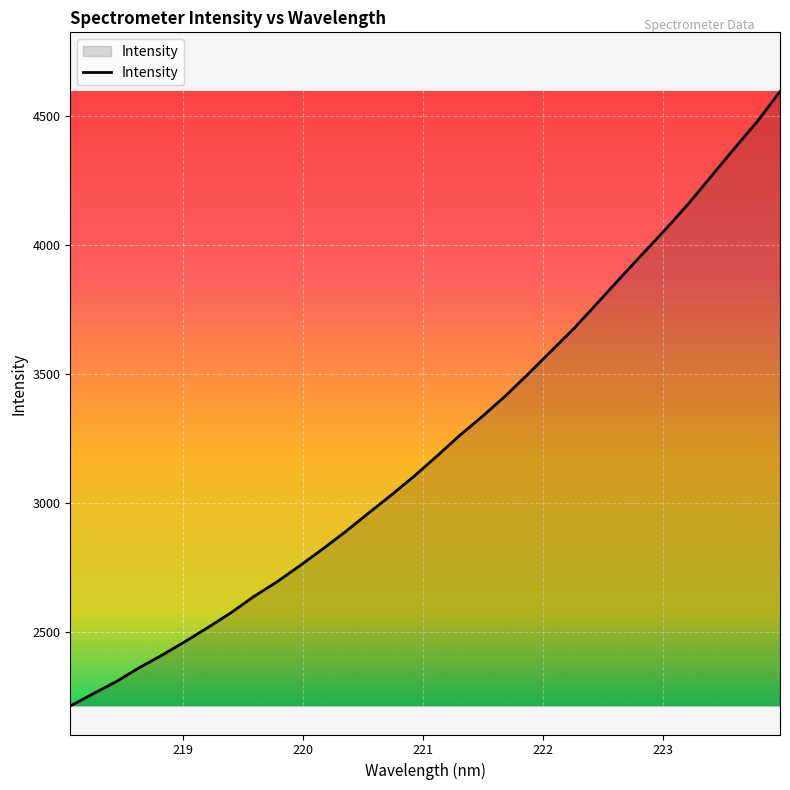

What is the difference between the maximum and minimum values?

2383.8